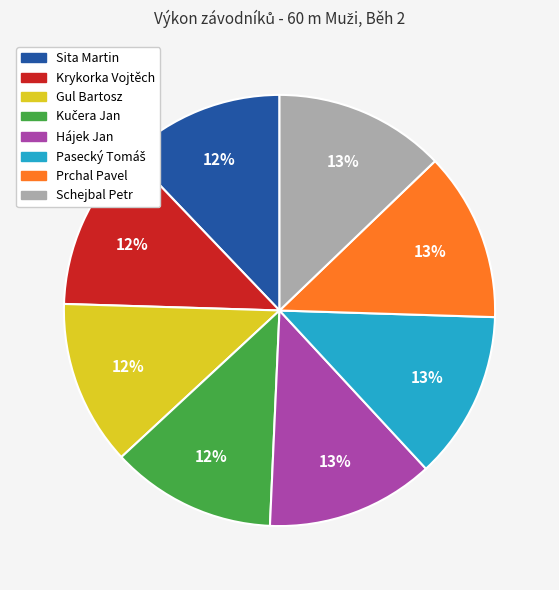

To the nearest percent, what is the difference between the Sita Martin and Prchal Pavel slice percentages?

1%